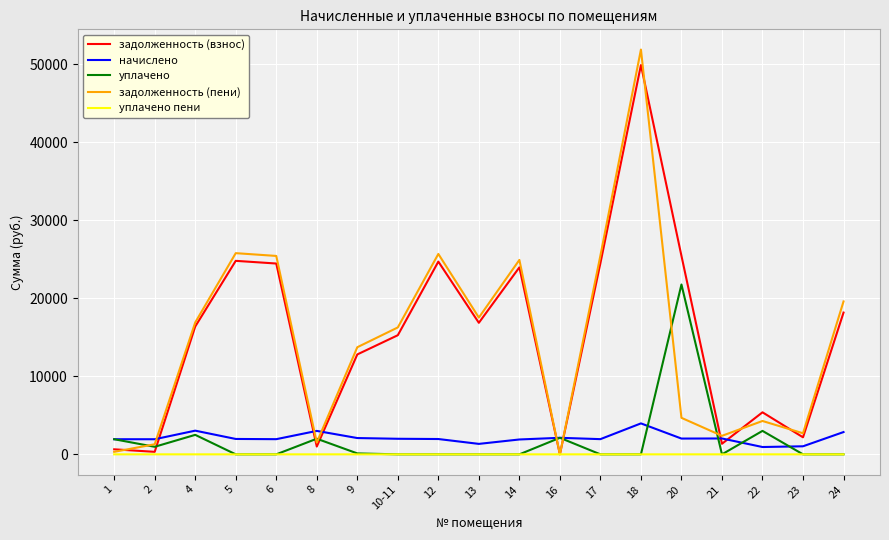

The value of задолженность (пени) at 10-11 is 7163.8. True or false?

False